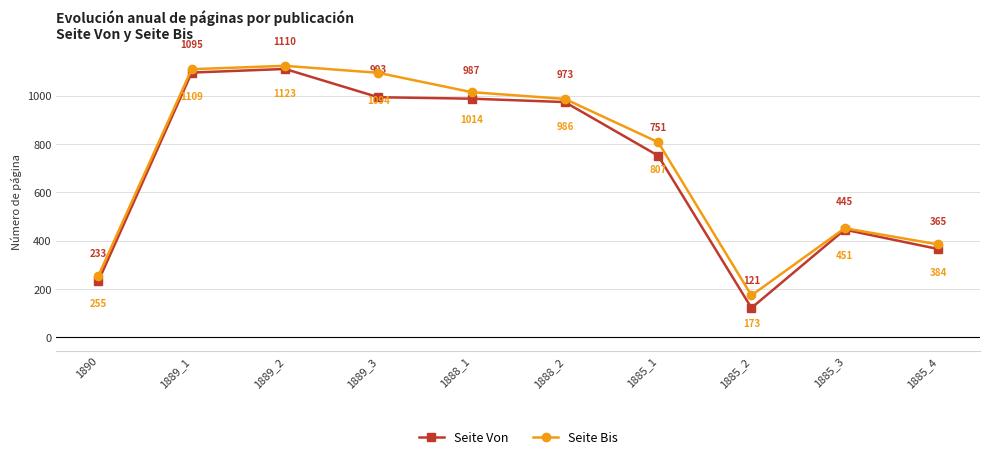

How many interior local peaks does the Seite Von series have?

2